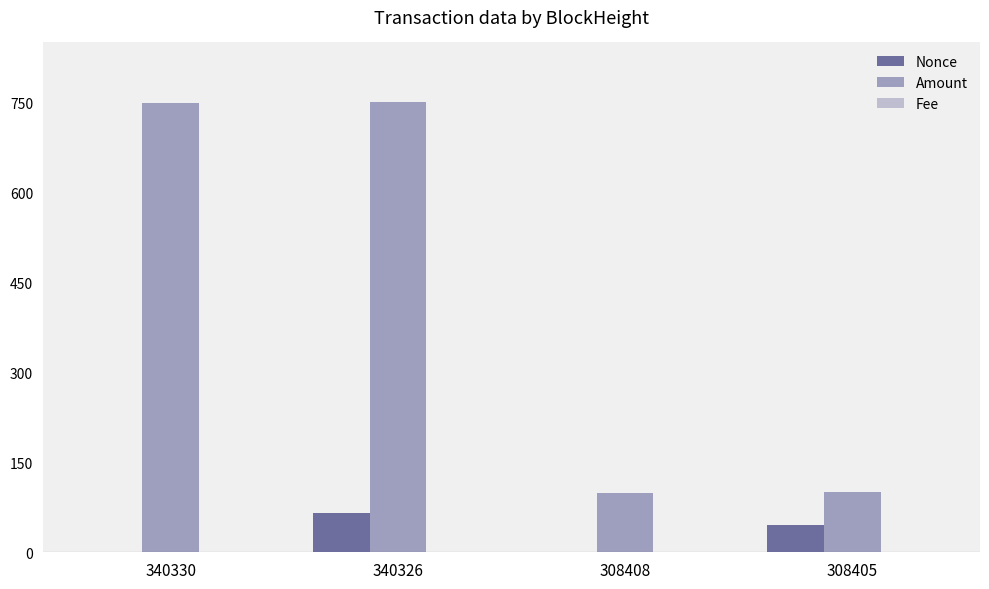

How many categories are shown in the chart?

4